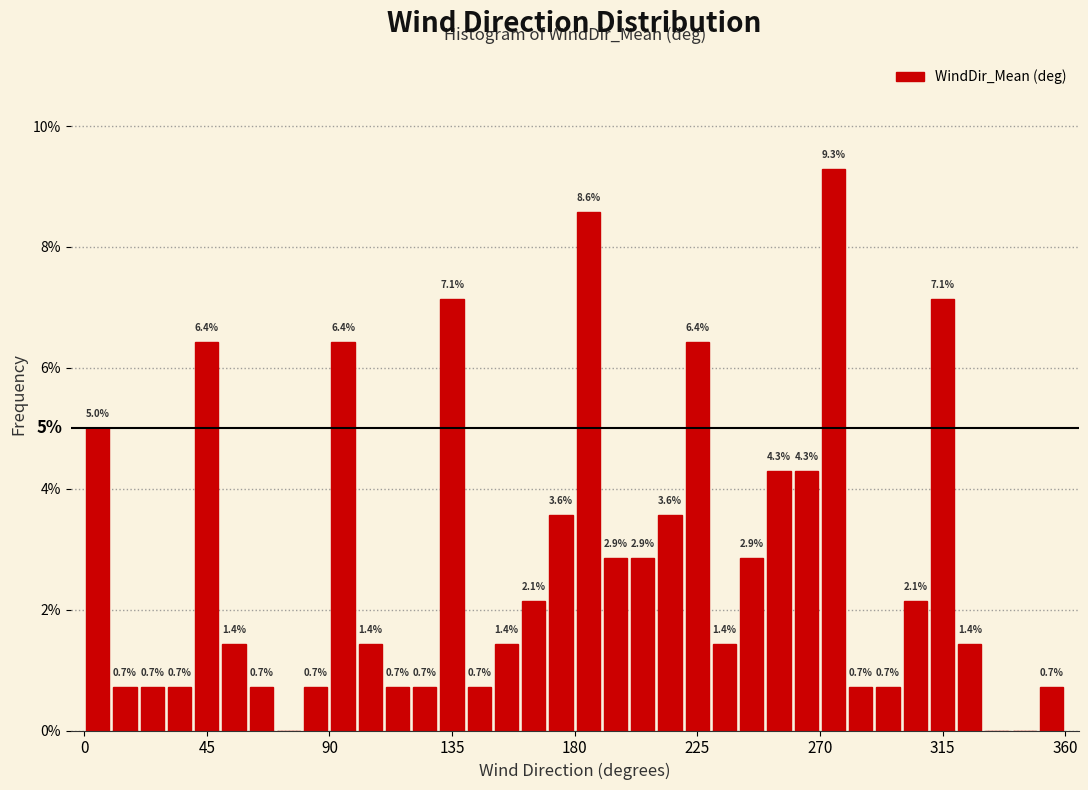

Read against the x-axis, roughly where is the centre of the tallest bar?

275